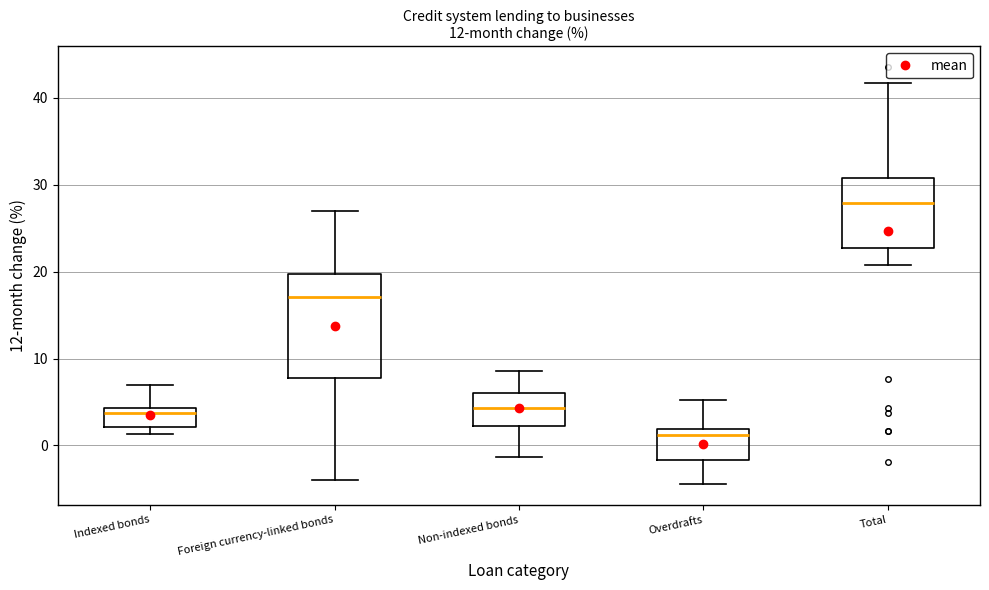

Reading left to right, read every box against the y-axis: the position of its median line, the range the box covers, and the ends of its whiskers. The values are not printed on the chart, so give them approximately, as read against the axis.

Indexed bonds: median 4 (just below the box's upper edge), box 2 to 4, whiskers 1 to 7
Foreign currency-linked bonds: median 17, box 8 to 20, whiskers -4 to 27
Non-indexed bonds: median 4, box 2 to 6, whiskers -1 to 9
Overdrafts: median 1, box -2 to 2, whiskers -4 to 5
Total: median 28, box 23 to 31, whiskers 21 to 42